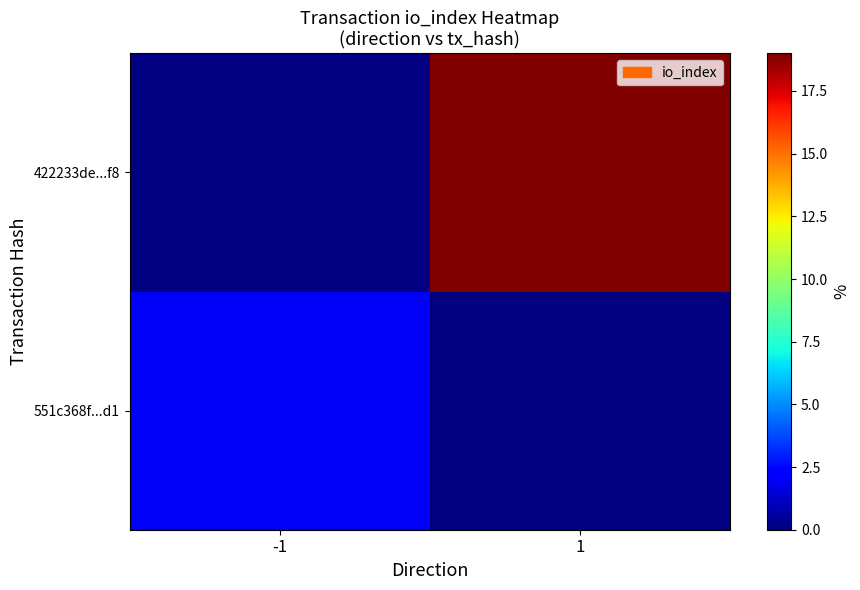

Reading right to left, transcribe all the data shown in this chart.

551c368f...d1: 1=0	-1=2
422233de...f8: 1=19	-1=0